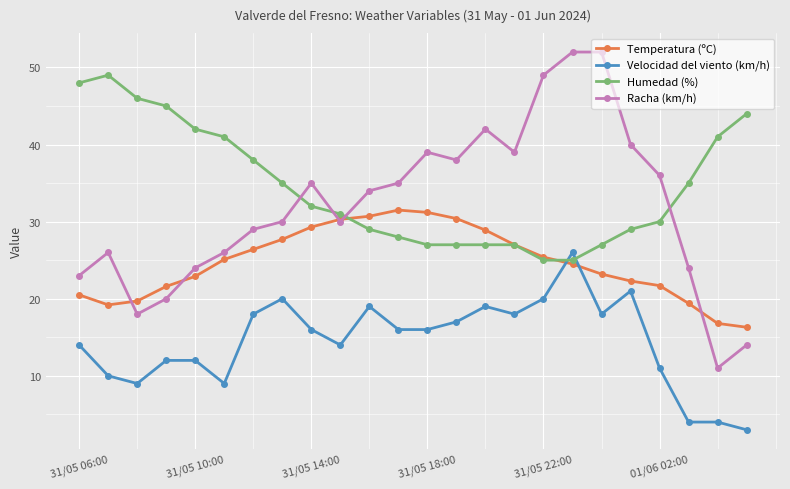

How many intersections are there between Humedad (%) and Racha (km/h)?

4